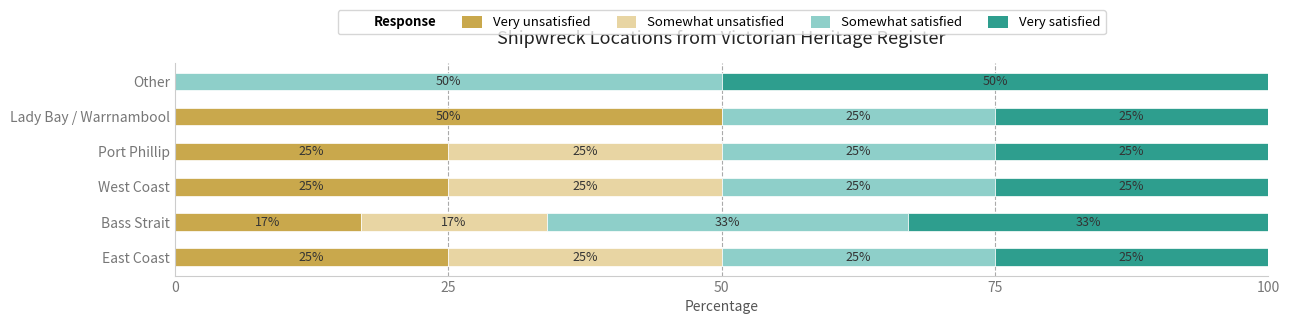

True or false: Very unsatisfied has a value of 25 at Port Phillip.

True